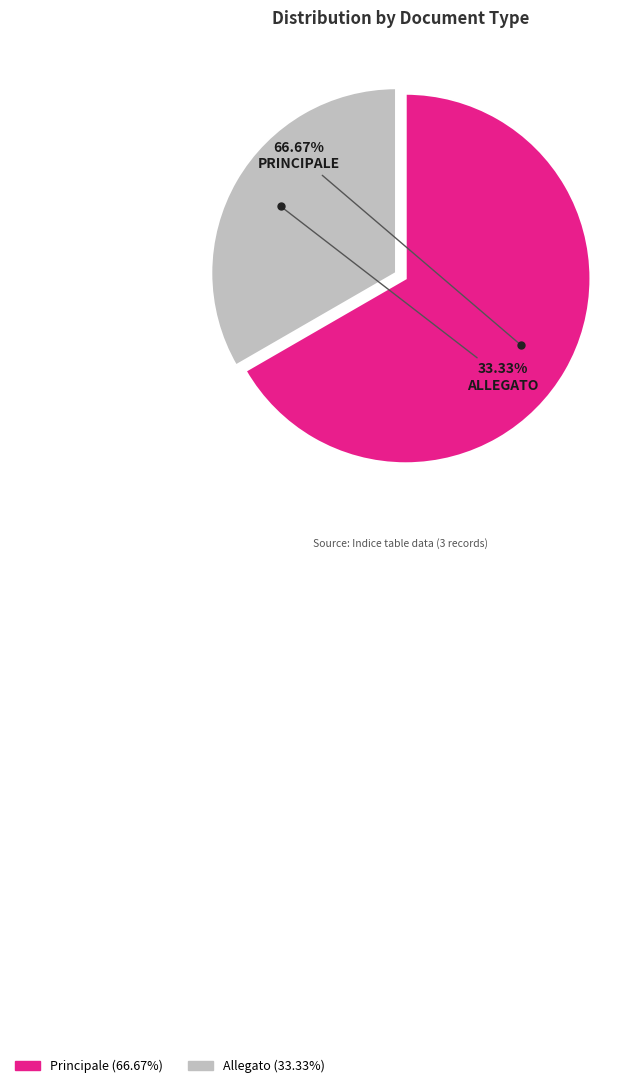

What percentage do Principale and Allegato together represent?

100.0%